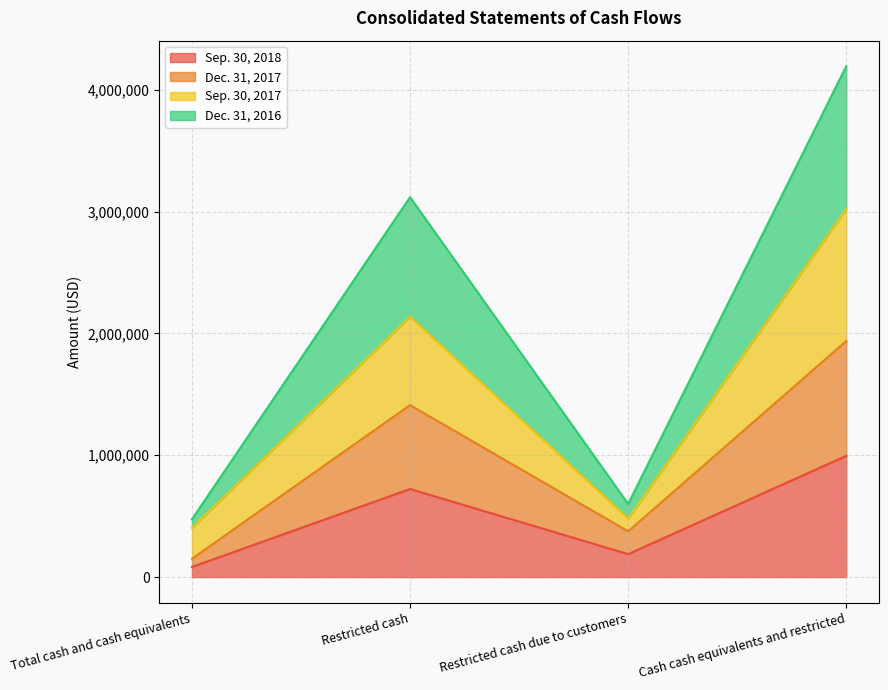

Reading left to right, list all the values displayed in this chart.

Sep. 30, 2018: Total cash and cash equivalents=83537	Restricted cash=723338	Restricted cash due to customers=188591	Cash cash equivalents and restricted=995466
Dec. 31, 2017: Total cash and cash equivalents=150289	Restricted cash=1411531	Restricted cash due to customers=375712	Cash cash equivalents and restricted=1937532
Sep. 30, 2017: Total cash and cash equivalents=404680	Restricted cash=2136994	Restricted cash due to customers=481011	Cash cash equivalents and restricted=3022685
Dec. 31, 2016: Total cash and cash equivalents=474334	Restricted cash=3117955	Restricted cash due to customers=600713	Cash cash equivalents and restricted=4193002